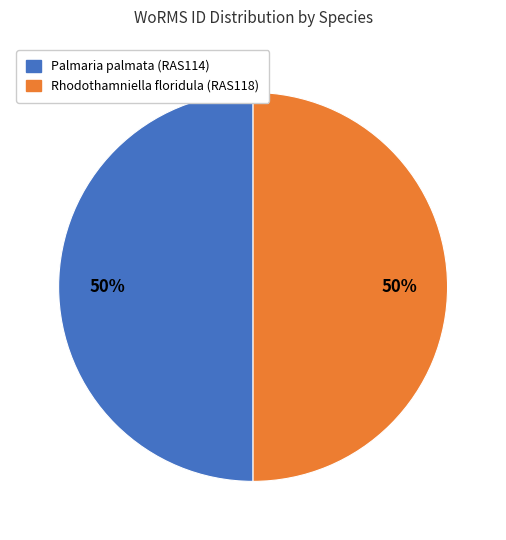

How many slices are in this pie chart?

2